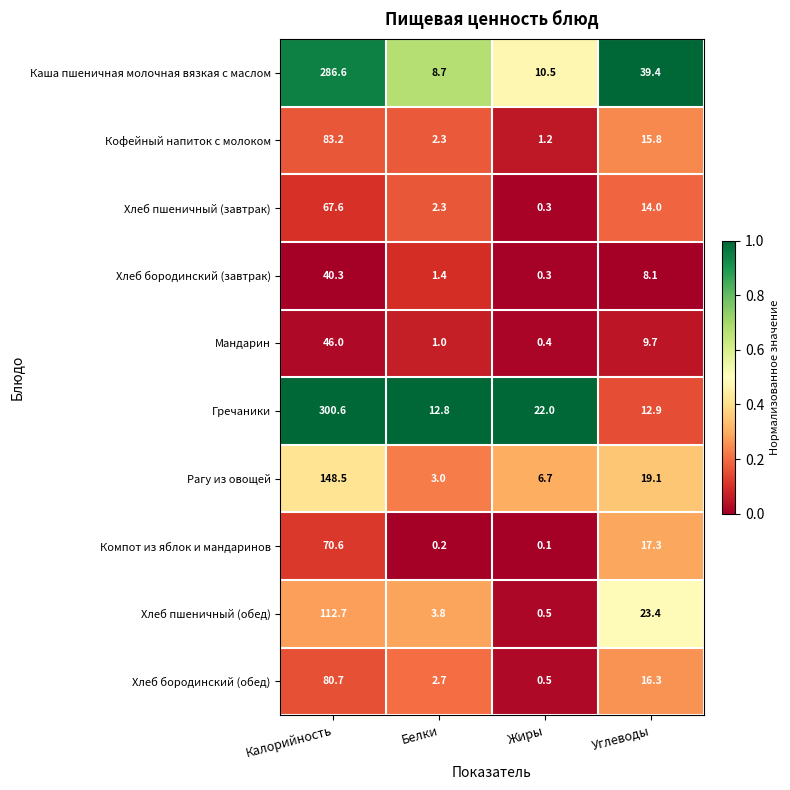

What is the difference between the Хлеб бородинский (завтрак) values at Белки and Калорийность?

38.9